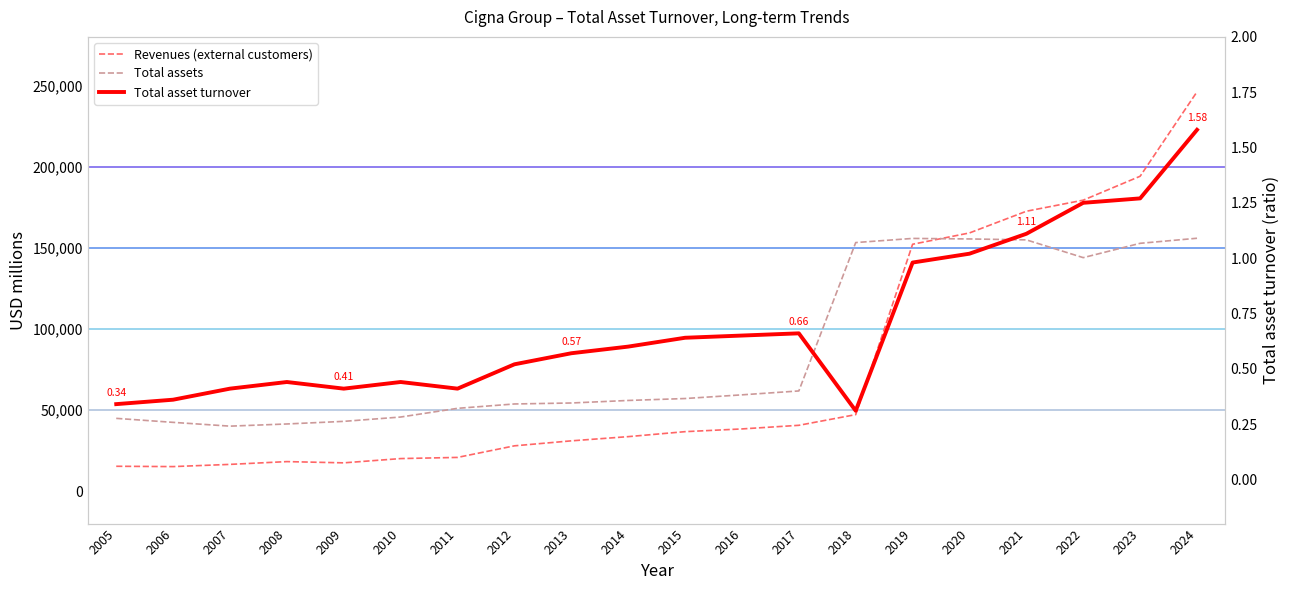

True or false: Revenues (external customers) and Total asset turnover intersect in this chart.

False